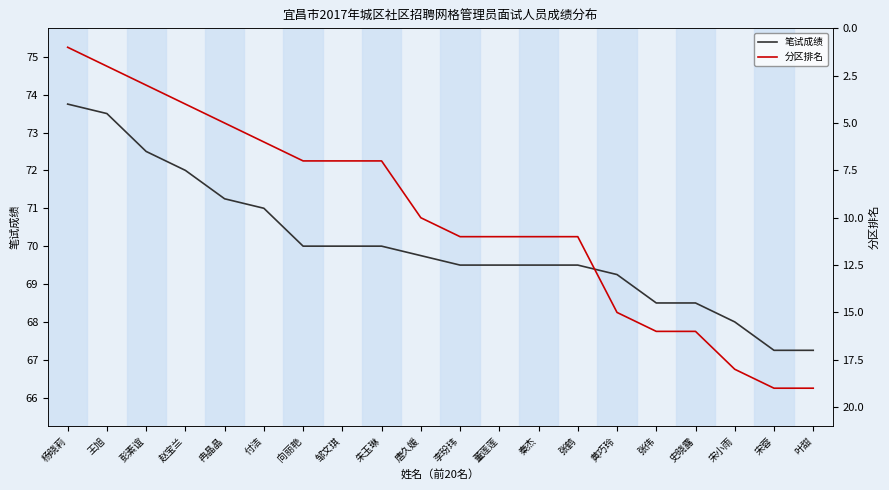

List the labels in order of 分区排名 value, largest first.

宋蓉, 叶甜, 宋小雨, 张伟, 史晓露, 黄巧玲, 李玢玮, 董莲莲, 秦杰, 张鹤, 唐久媛, 向丽艳, 邹文琪, 朱玉琳, 付洁, 冉晶晶, 赵宝兰, 彭素谊, 王旭, 杨晓莉